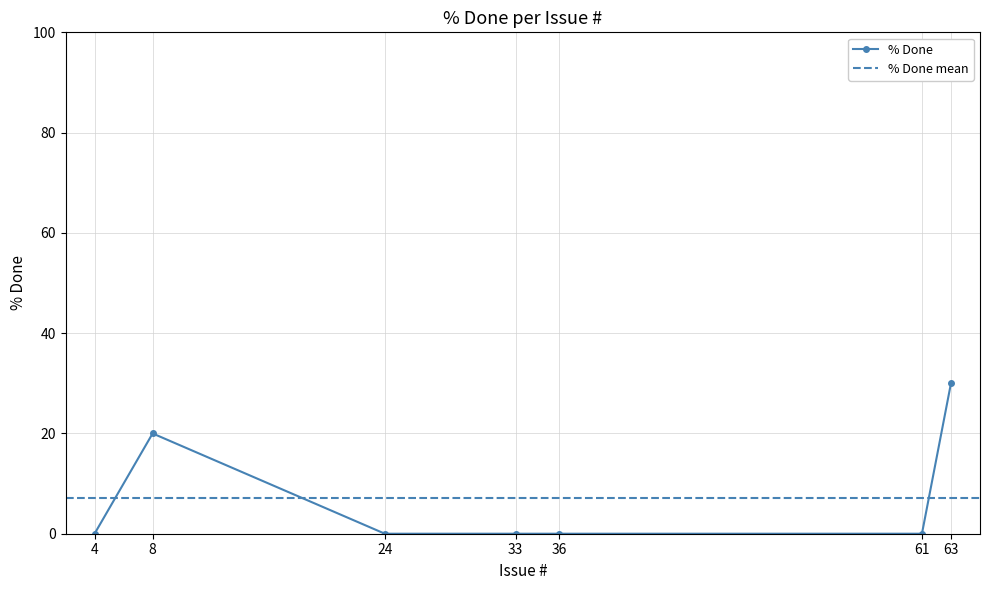

What is the difference between the maximum and minimum values?

30